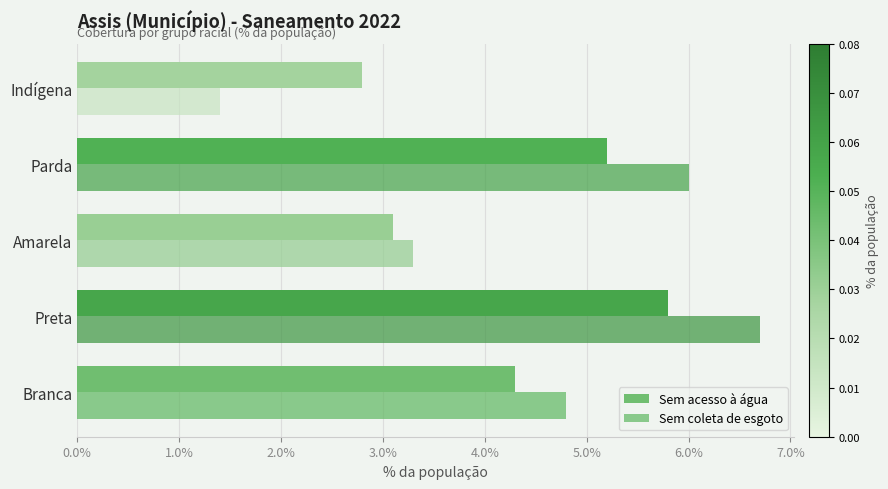

How many bars are there in each group?

2